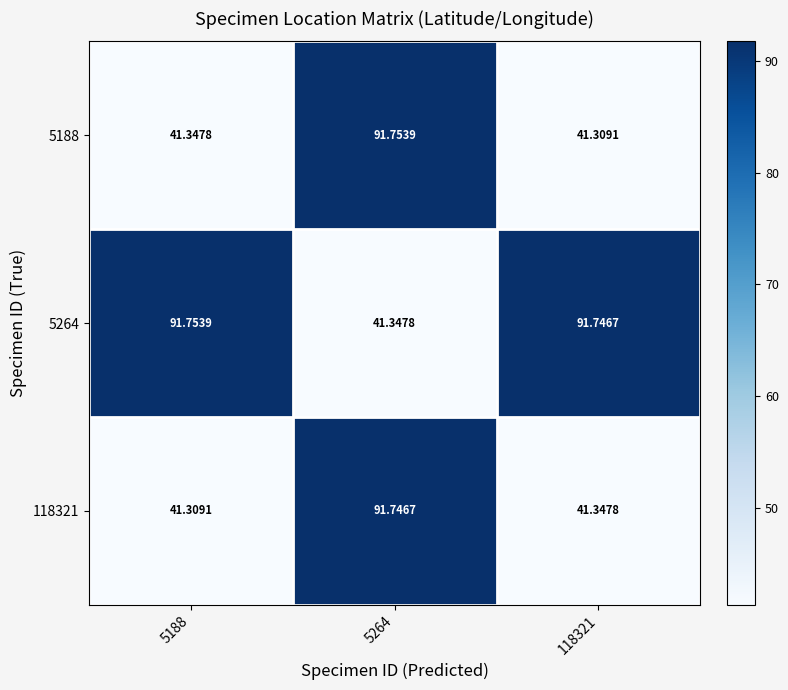

What is the total value across all series at 5264?

224.8